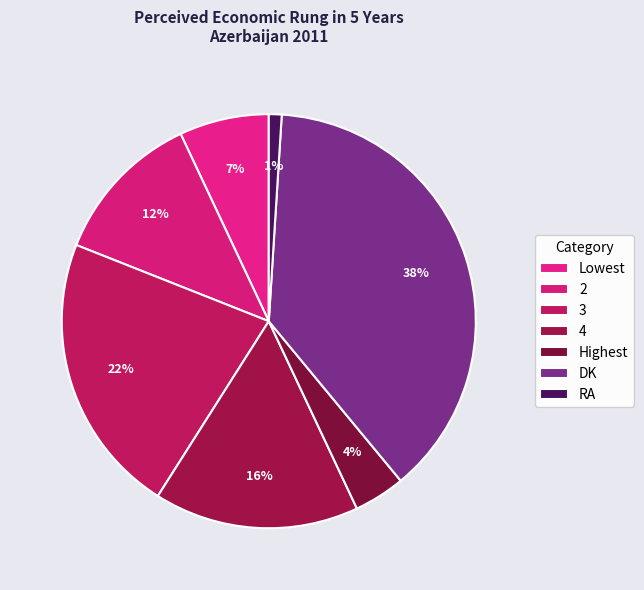

Which has a higher value, 4 or 3?

3